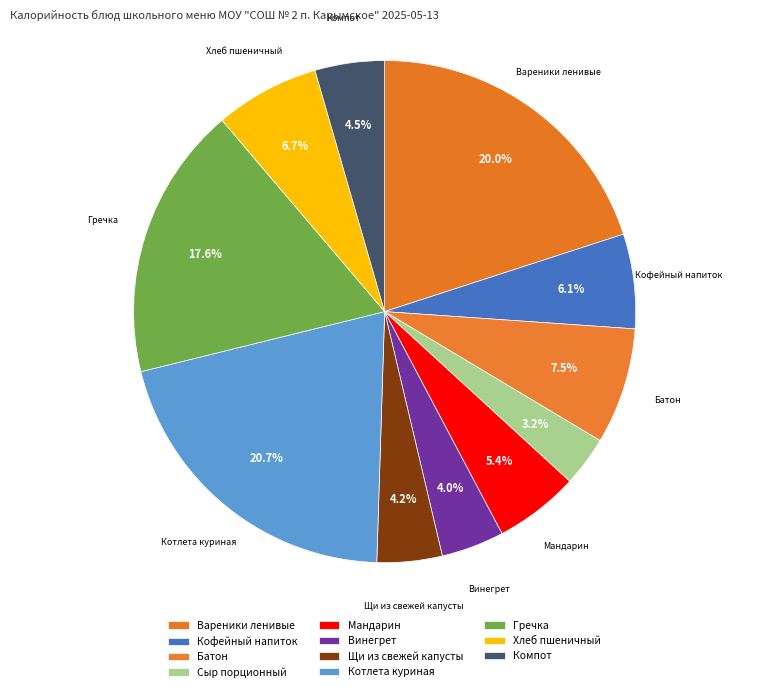

How many segments does this pie chart have?

11